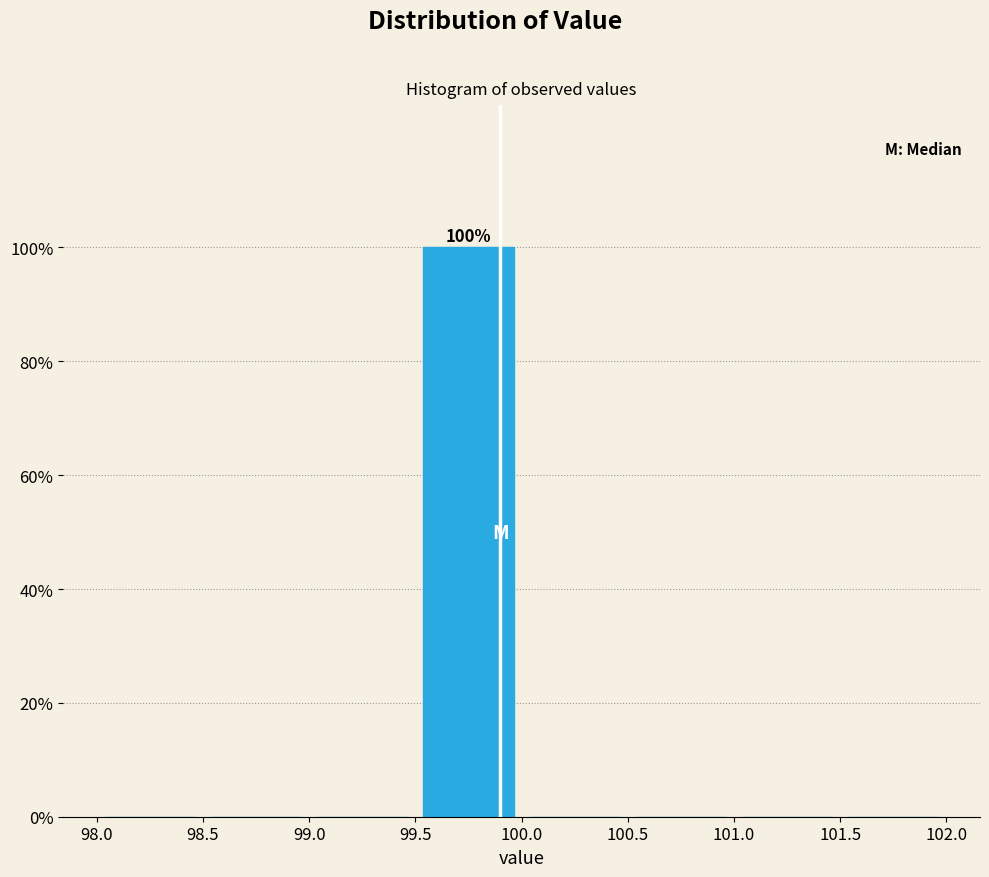

Over which range of the x-axis is the bar tallest?

99.5 to 100.0